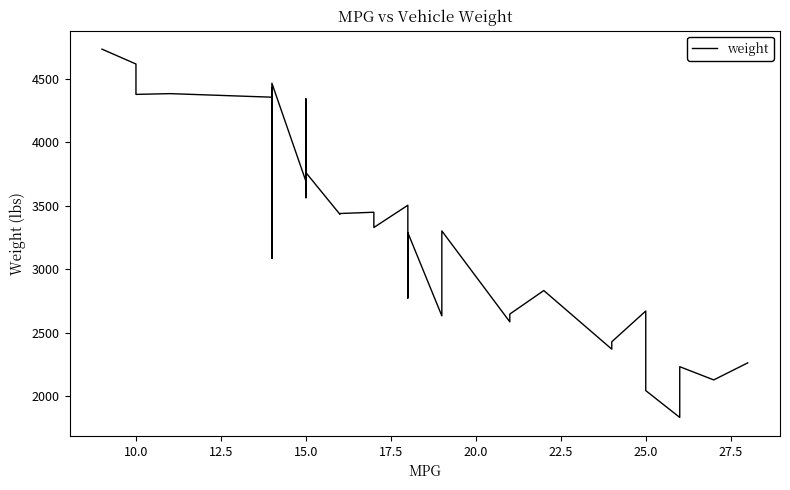

What is the average value?

3279